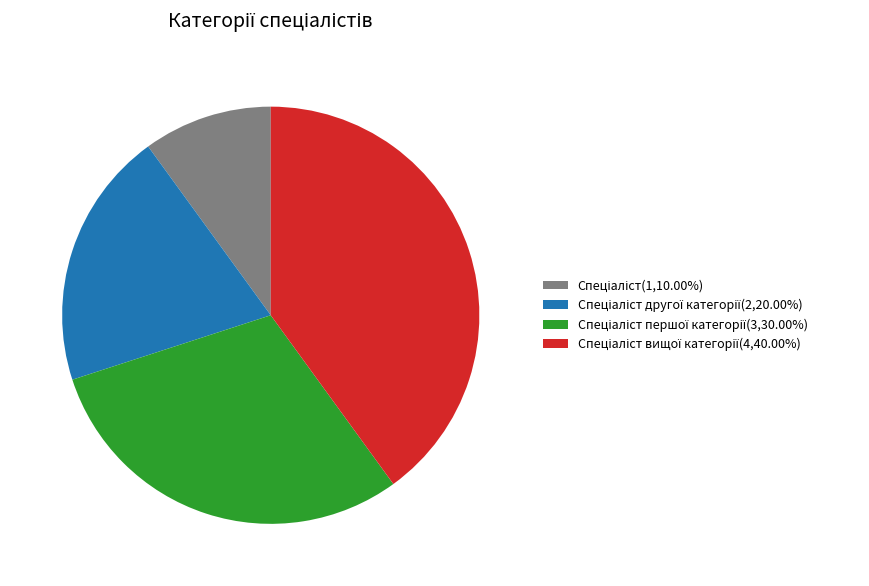

Is there any slice that represents more than half of the pie?

No